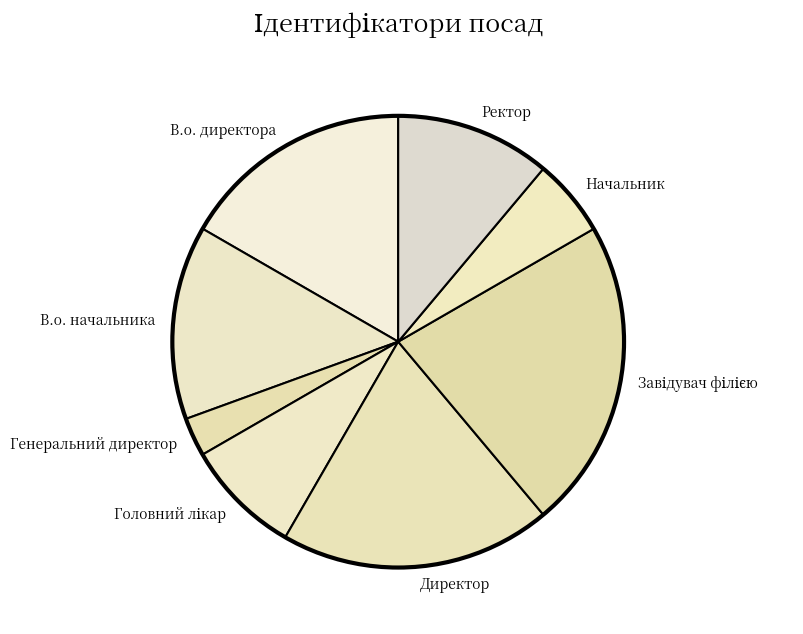

What is the smallest slice in the pie chart?

Генеральний директор